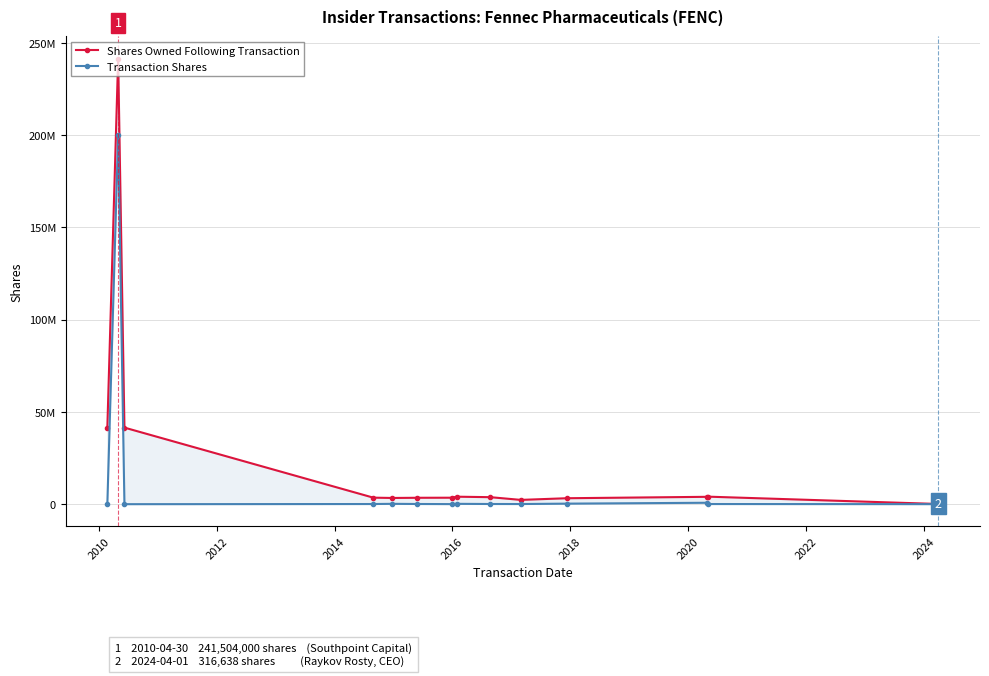

Reading left to right, extract all data points from this chart.

Shares Owned Following Transaction: 41504000	241504000	41504000	3534803	3365271	3468231	3508831	4059013	3795681	2323463	3225694	3993694	4077214	104271	316638
Transaction Shares: 0	200000000	0	82666	189800	102960	40600	190850	96000	79830	294115	768000	80000	12500	29167